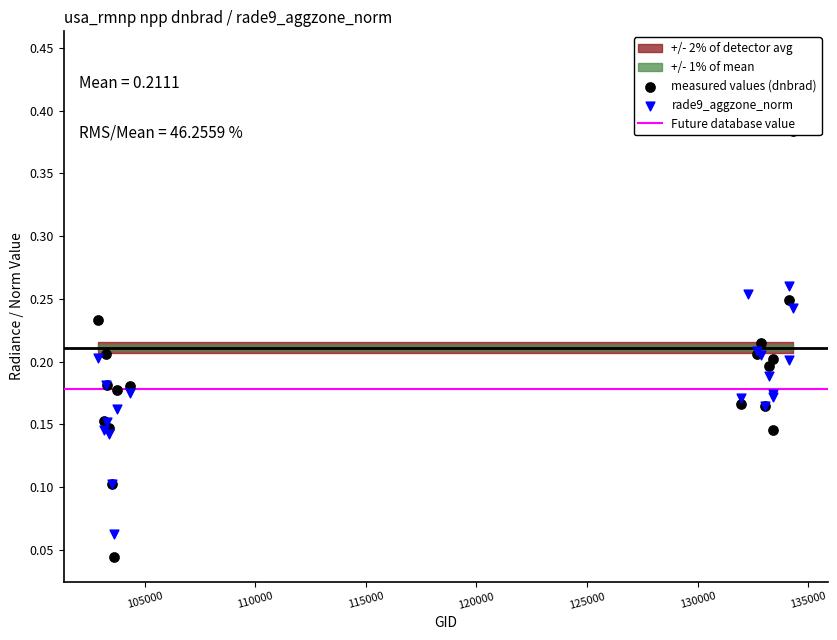

At how many categories does at least one series exceed 0?

20